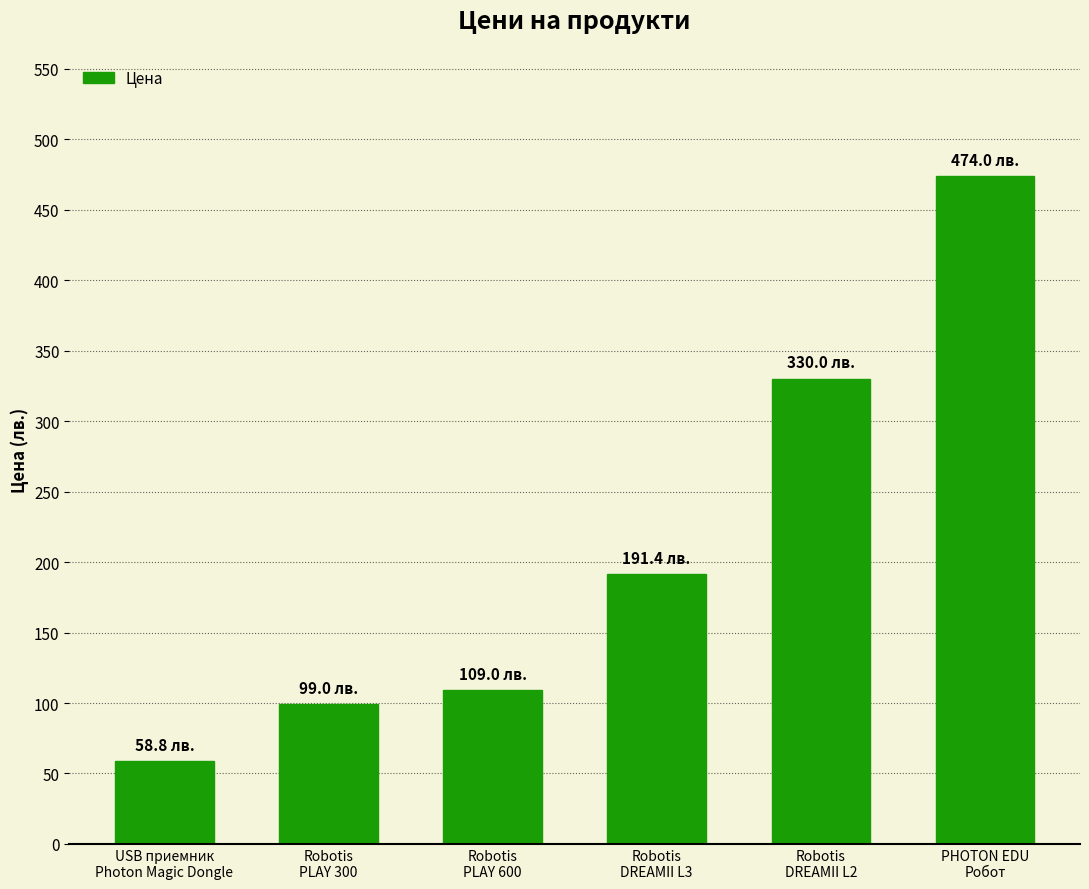

What is the average value?

210.4